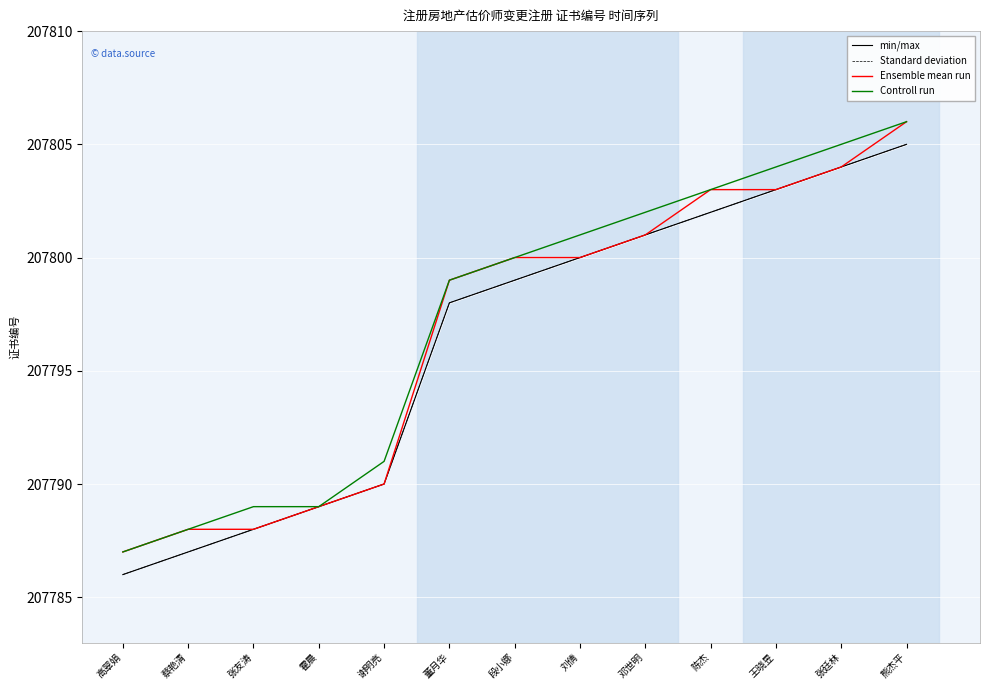

Is it true that Standard deviation equals 128898 at 邓世明?

False